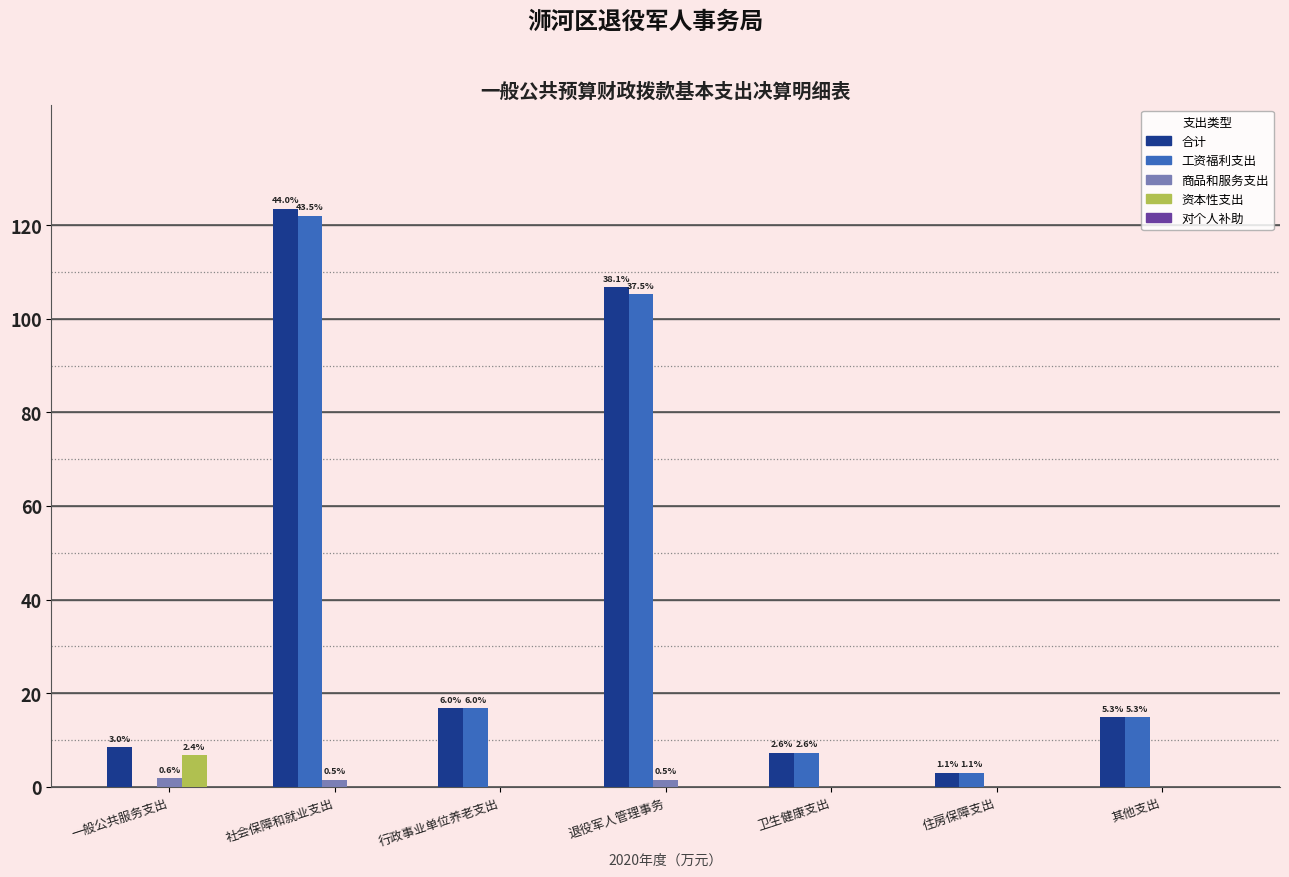

Which category has the lowest value in the 工资福利支出 series?

一般公共服务支出